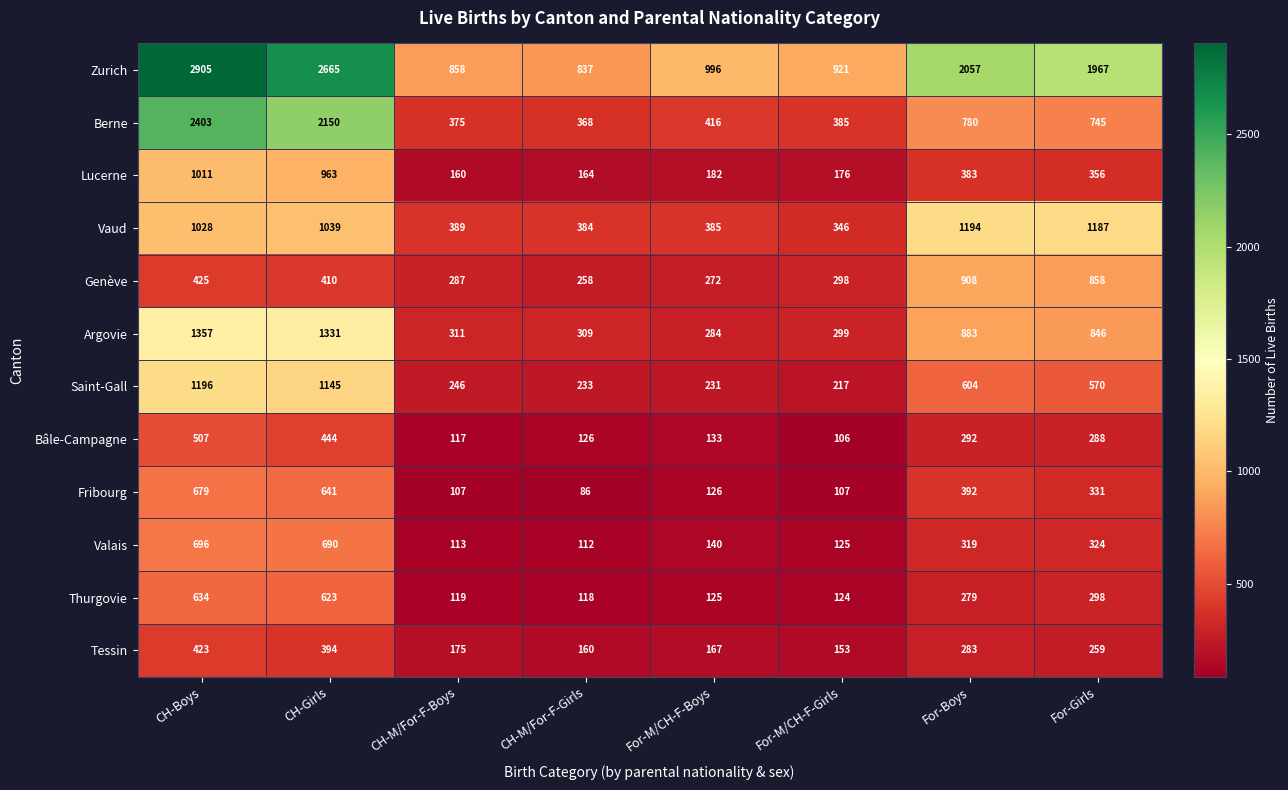

At how many categories does at least one series exceed 805?

8